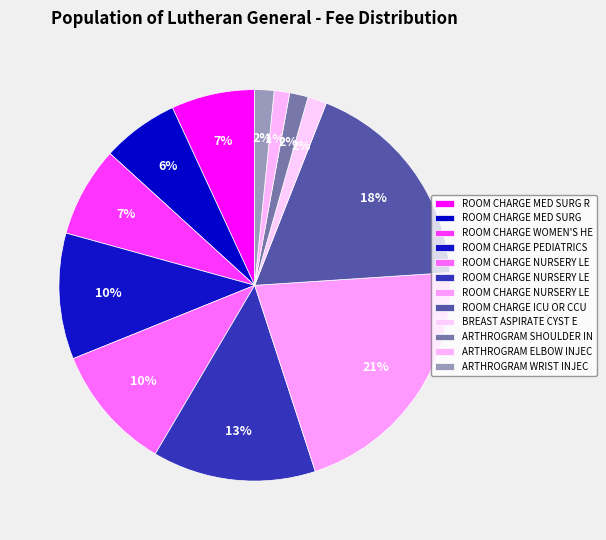

Count the number of slices in the pie.

12